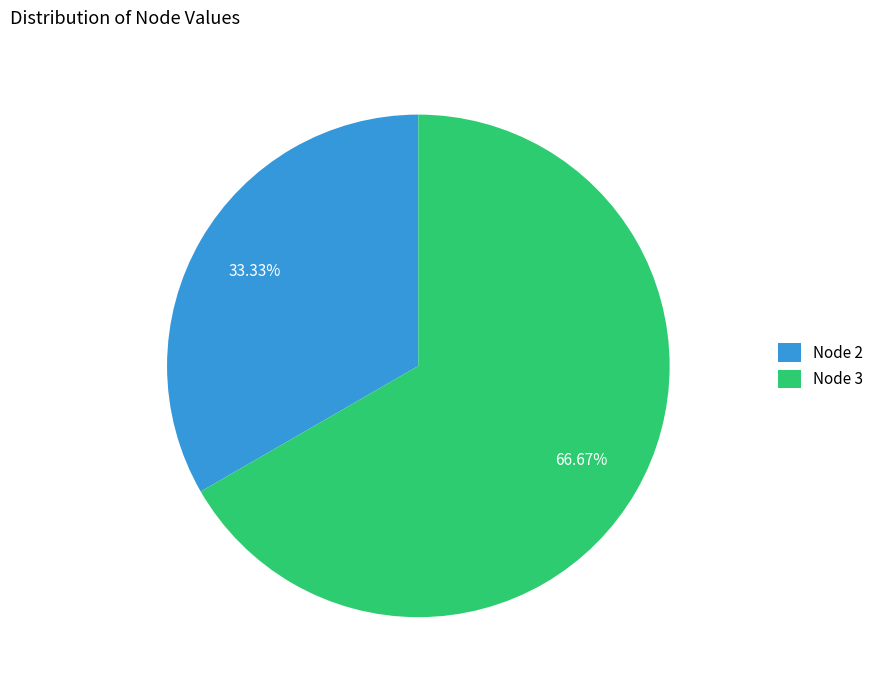

What is the ratio of the value at Node 2 to the value at Node 3?

0.5